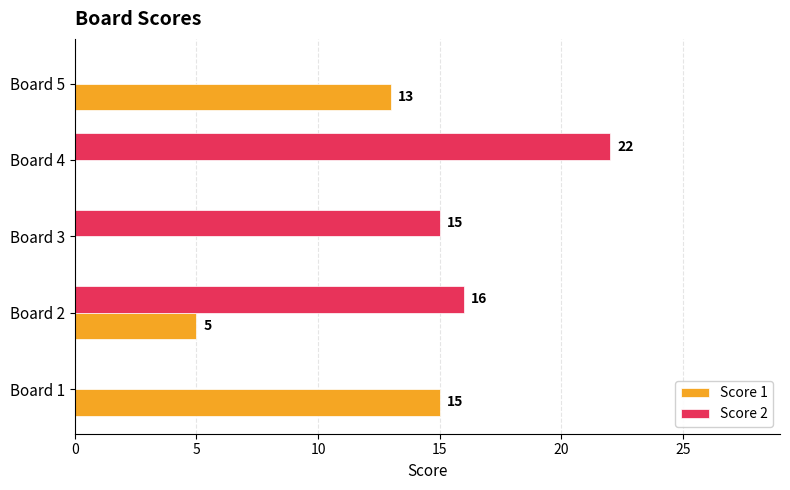

Which category has the highest value across all series?

Board 4